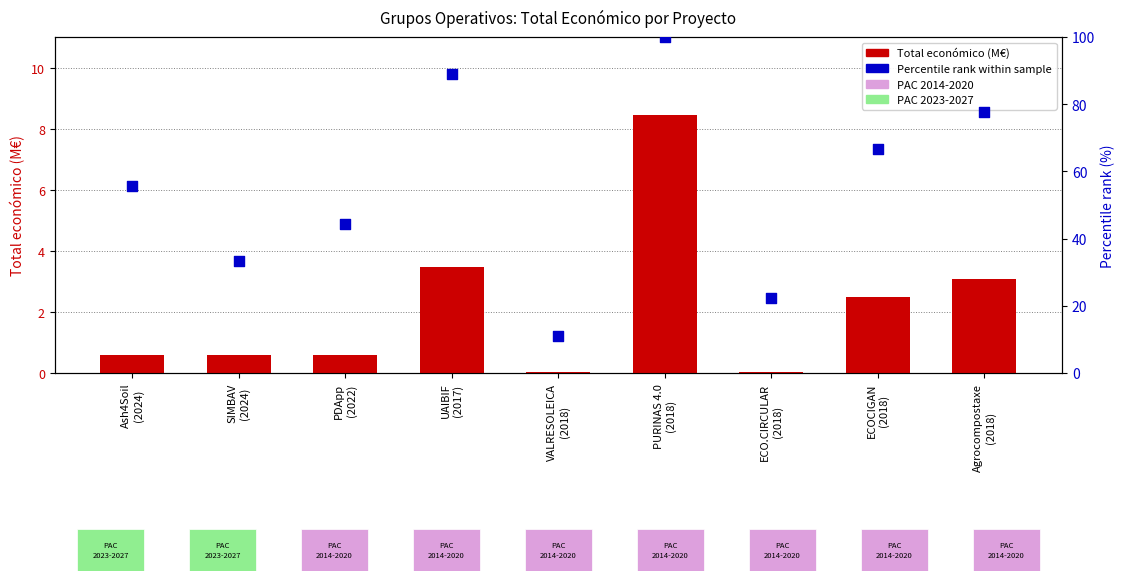

Which series reaches the maximum Y coordinate?

Percentile rank within sample